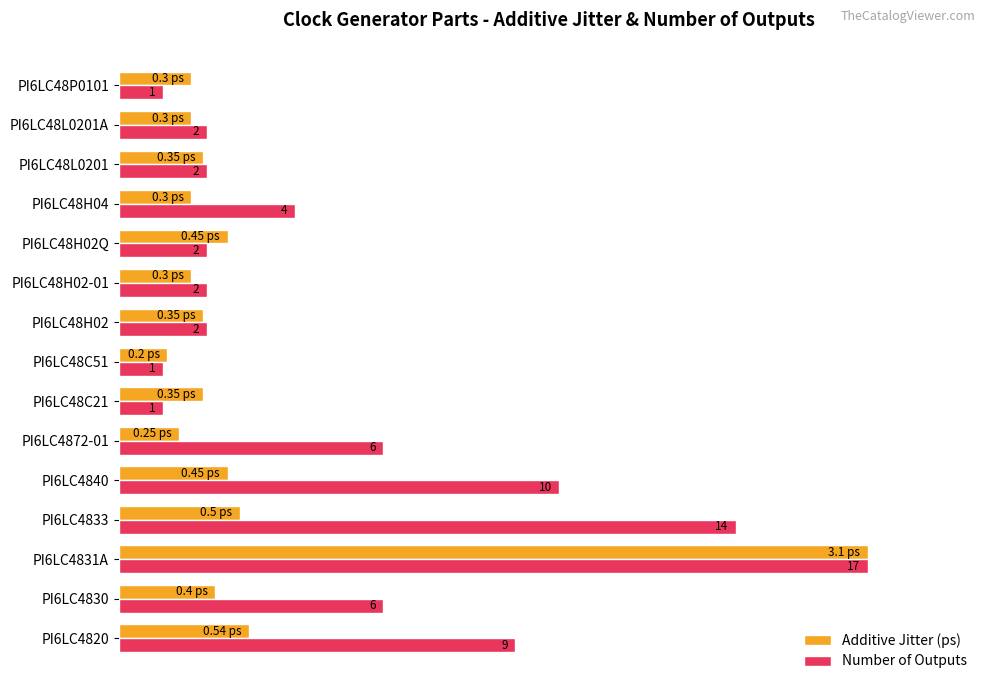

List the series in order of their overall mean, highest first.

Number of Outputs, Additive Jitter (ps)